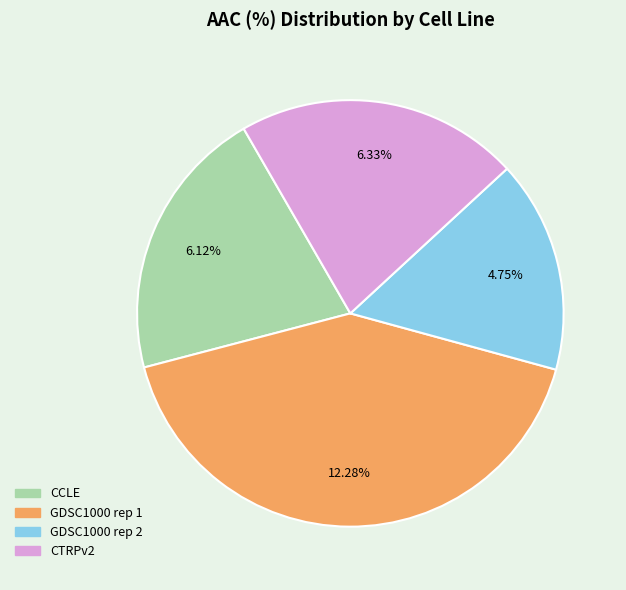

To the nearest percent, what is the difference between the CCLE and GDSC1000 rep 2 slice percentages?

5%